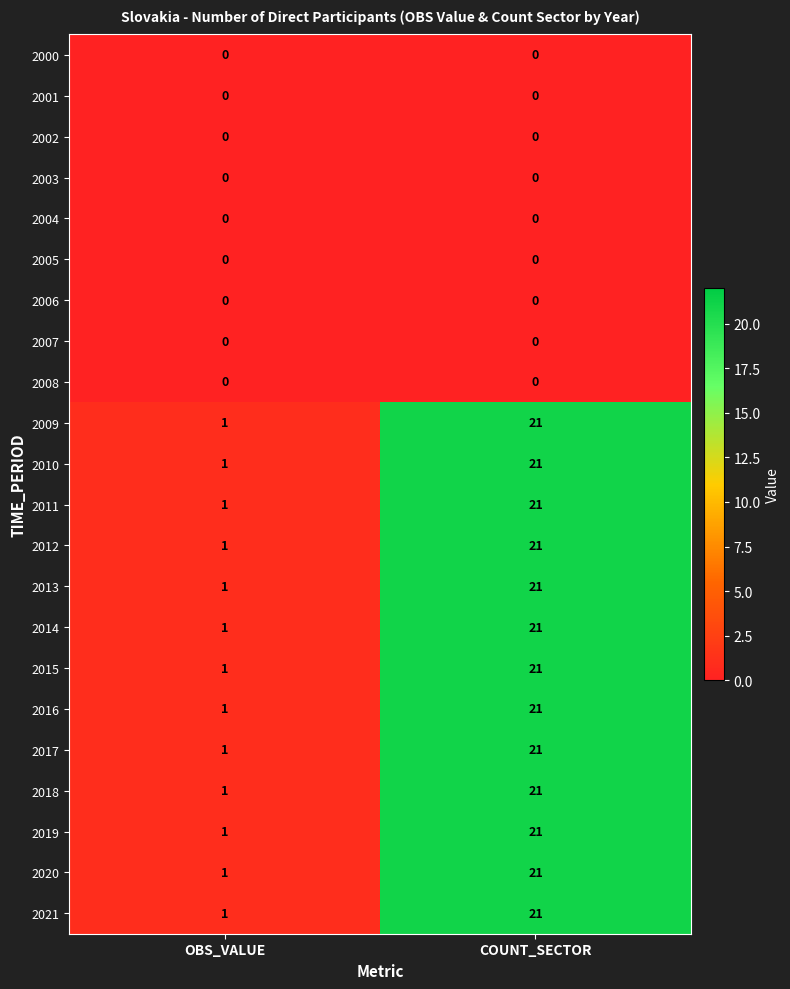

What is the difference between the highest and lowest values at OBS_VALUE?

1